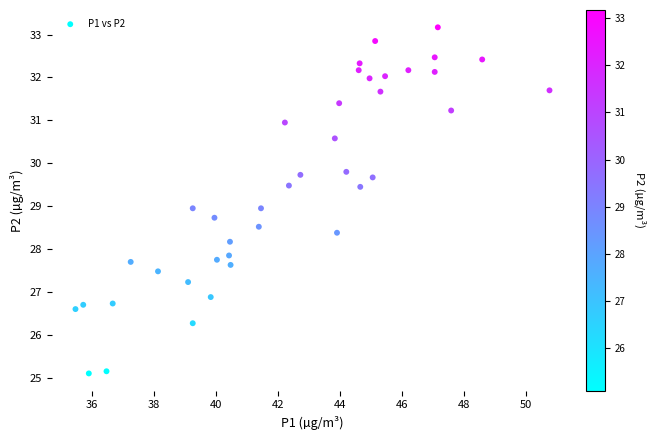

What is the range of X values (max minus min)?

15.3